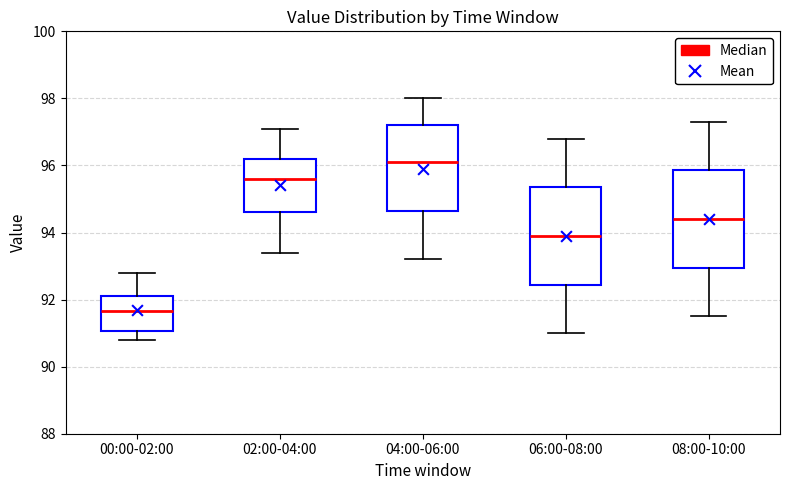

Reading left to right, transcribe this box plot: for each box, give where its median line is, the range the box spans, and where its two whiskers end, as read against the y-axis. The values are not printed on the chart, so give them approximately, as read against the axis.

00:00-02:00: median 91.6, box 91.0 to 92.2, whiskers 90.8 to 92.8
02:00-04:00: median 95.6, box 94.6 to 96.2, whiskers 93.4 to 97.2
04:00-06:00: median 96.2, box 94.6 to 97.2, whiskers 93.2 to 98.0
06:00-08:00: median 94.0, box 92.4 to 95.4, whiskers 91.0 to 96.8
08:00-10:00: median 94.4, box 93.0 to 95.8, whiskers 91.6 to 97.4